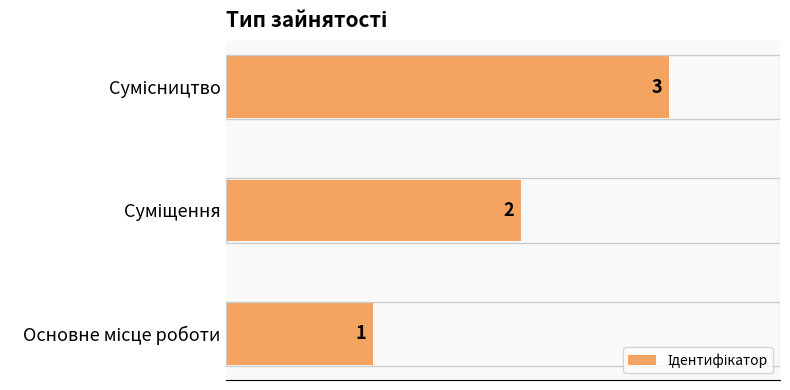

How many values are between 1 and 3?

3